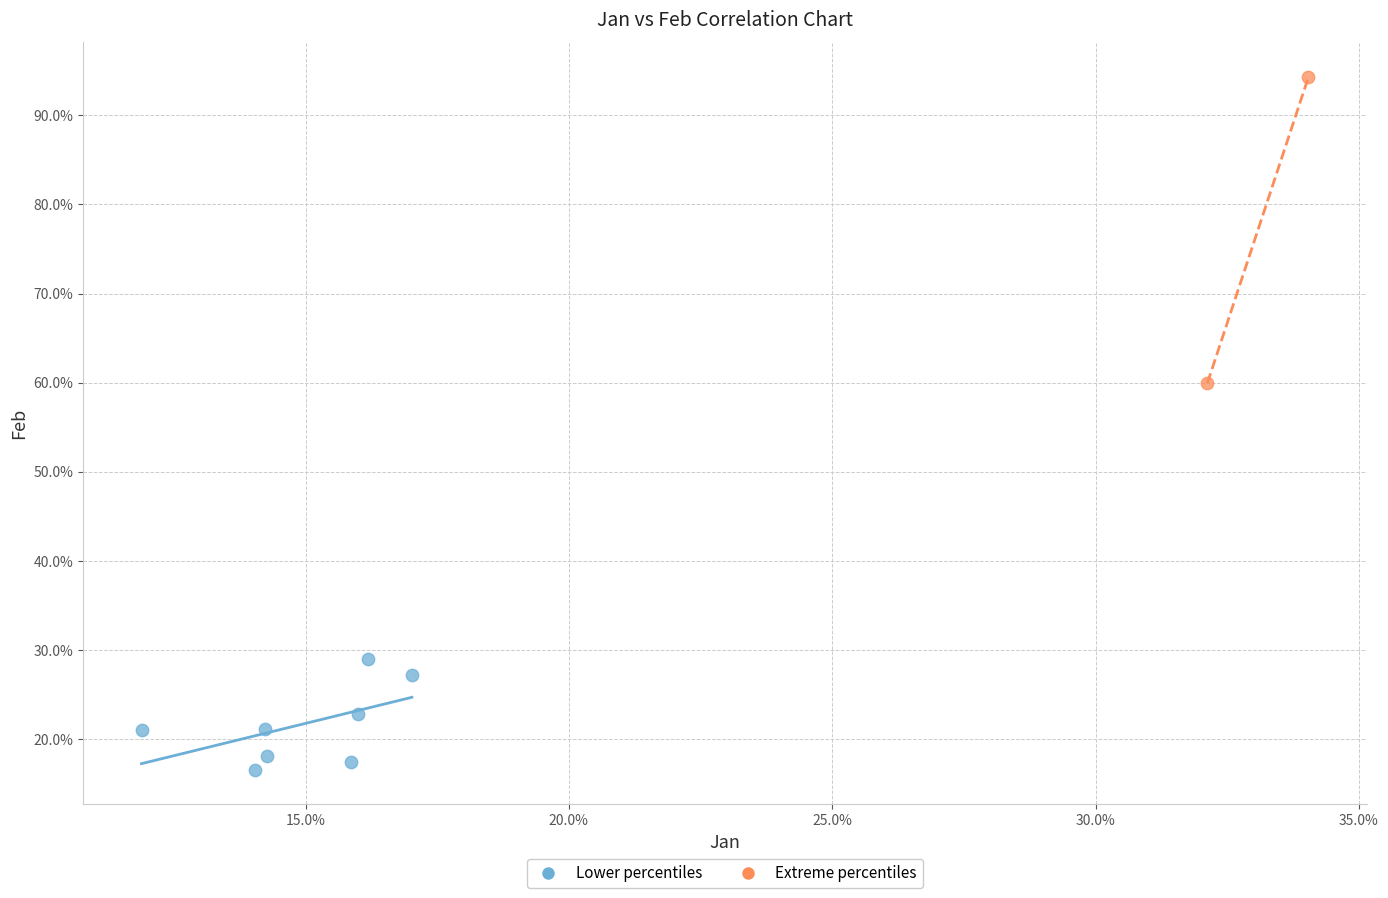

Which series reaches the maximum Y coordinate?

Extreme percentiles